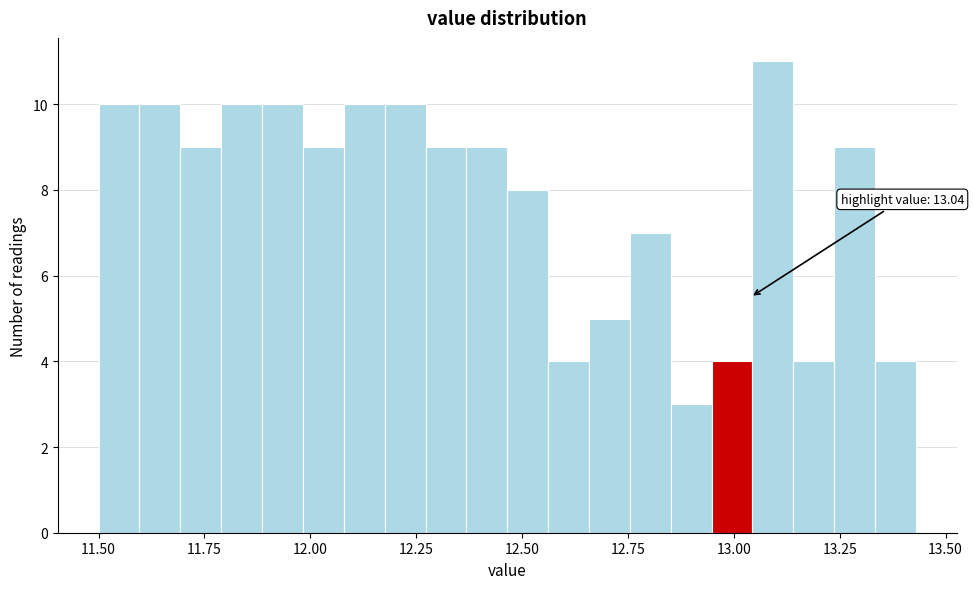

Around what value on the x-axis is the tallest bar? Give the approximate position of its centre, as read against the axis.

13.10